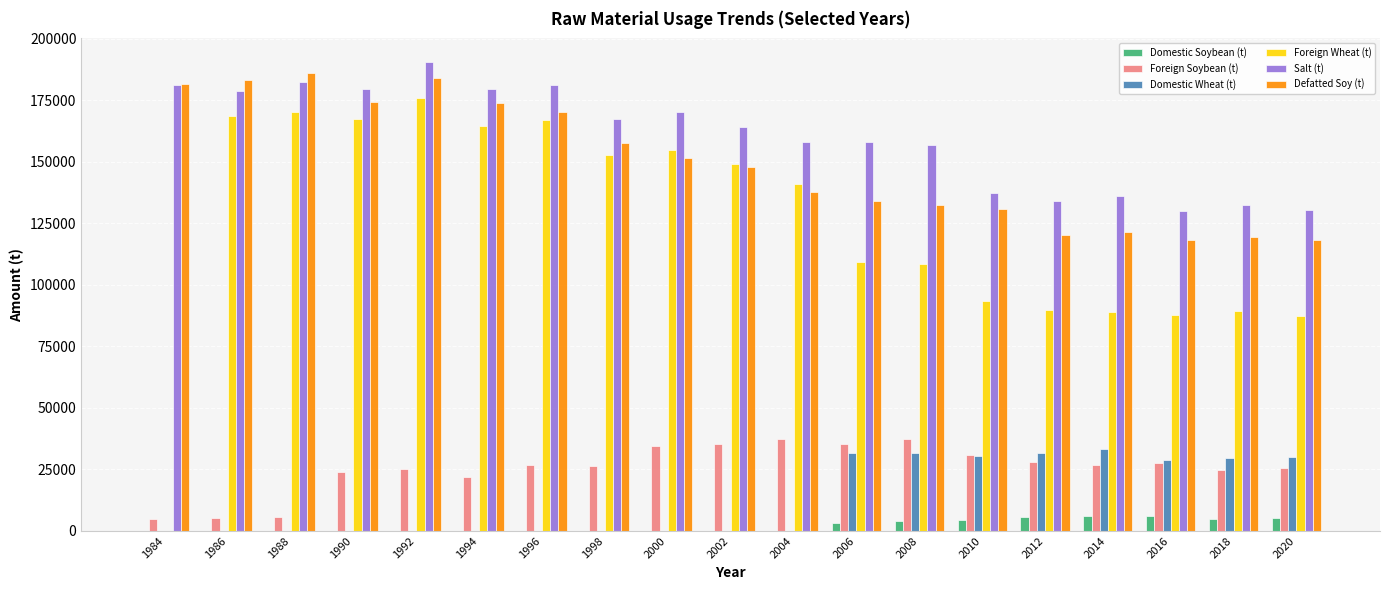

What is the maximum value shown in the chart?

190557